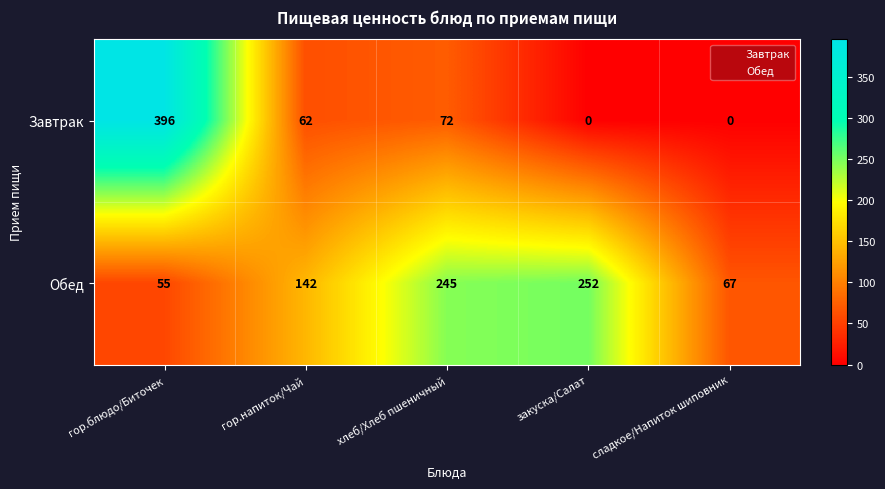

At which category is the sum across all series the highest?

гор.блюдо/Биточек